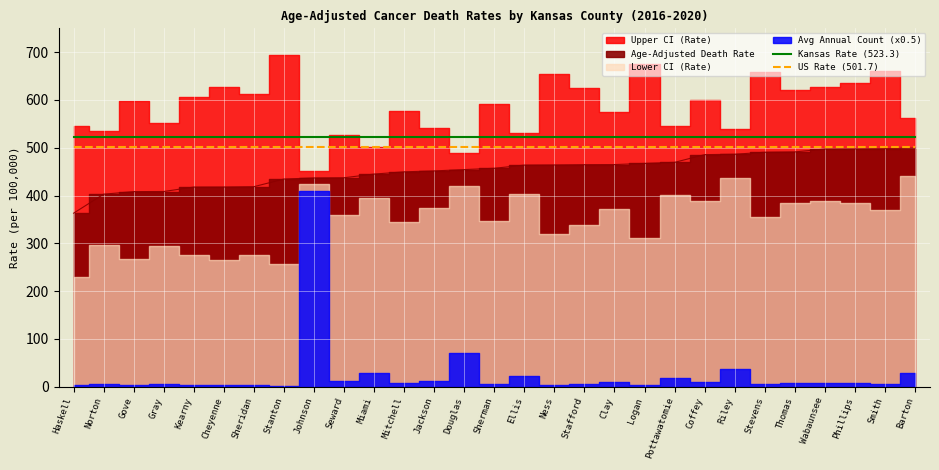

Which category has the lowest value across all series?

Haskell